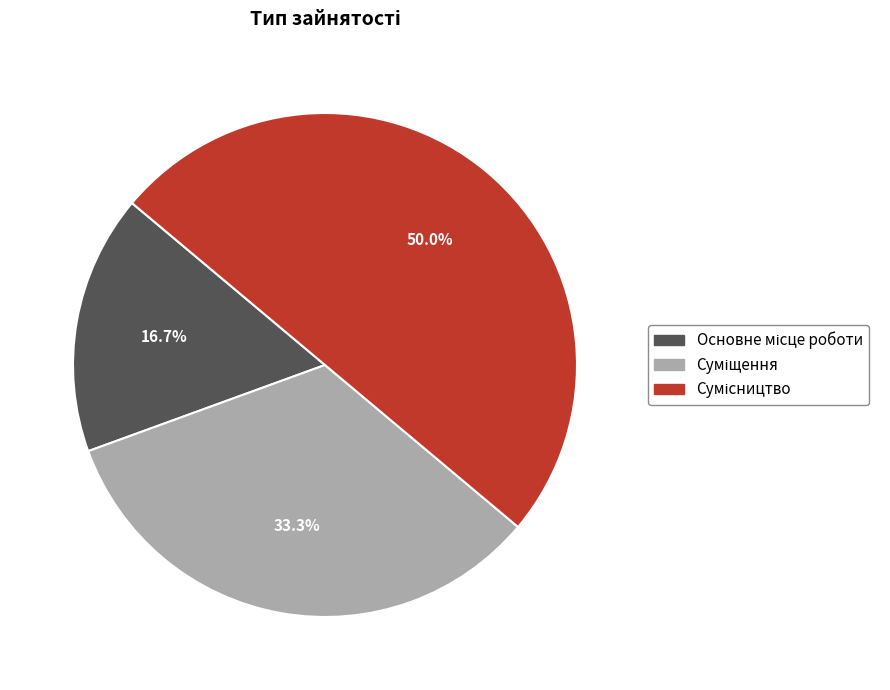

Which has a higher value, Основне місце роботи or Суміщення?

Суміщення